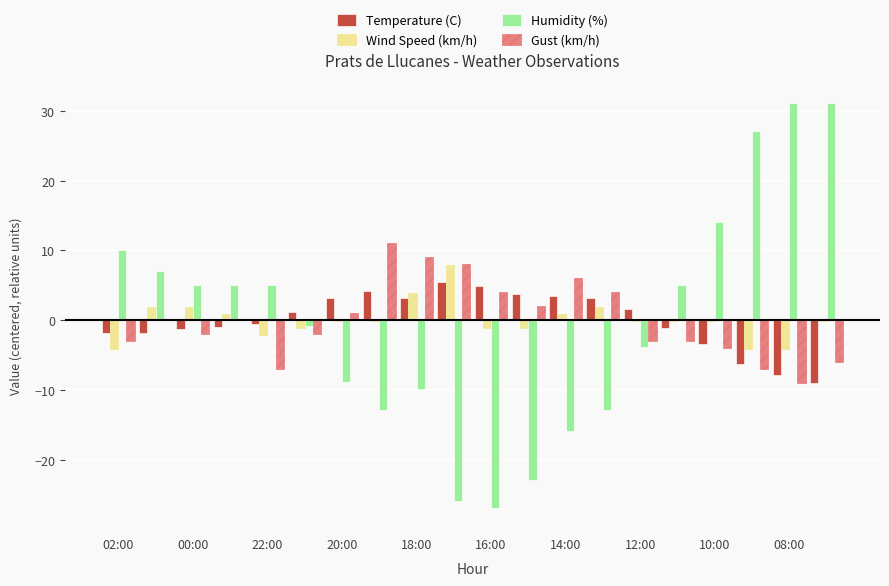

What is the maximum value for Gust (km/h)?

11.1